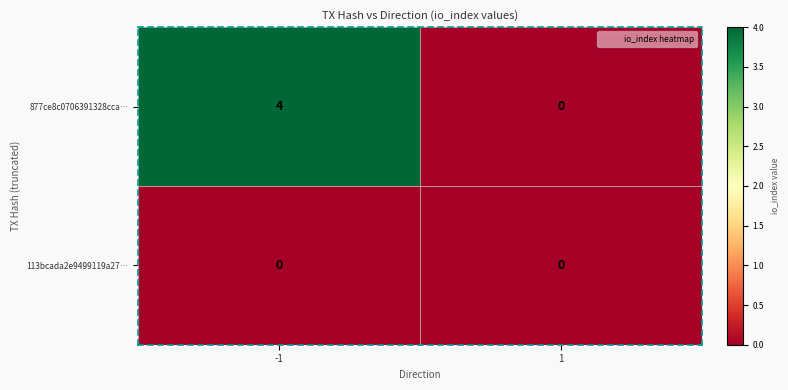

The value of 877ce8c0706391328cca… at -1 is 7. True or false?

False